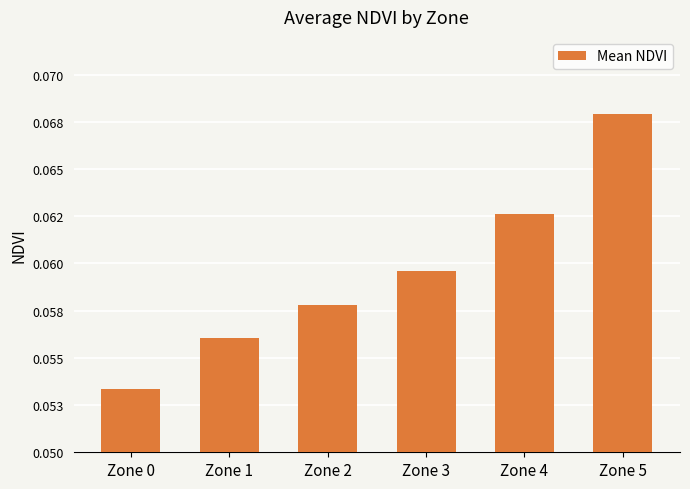

Where is the data nearest to the value 0?

Zone 0